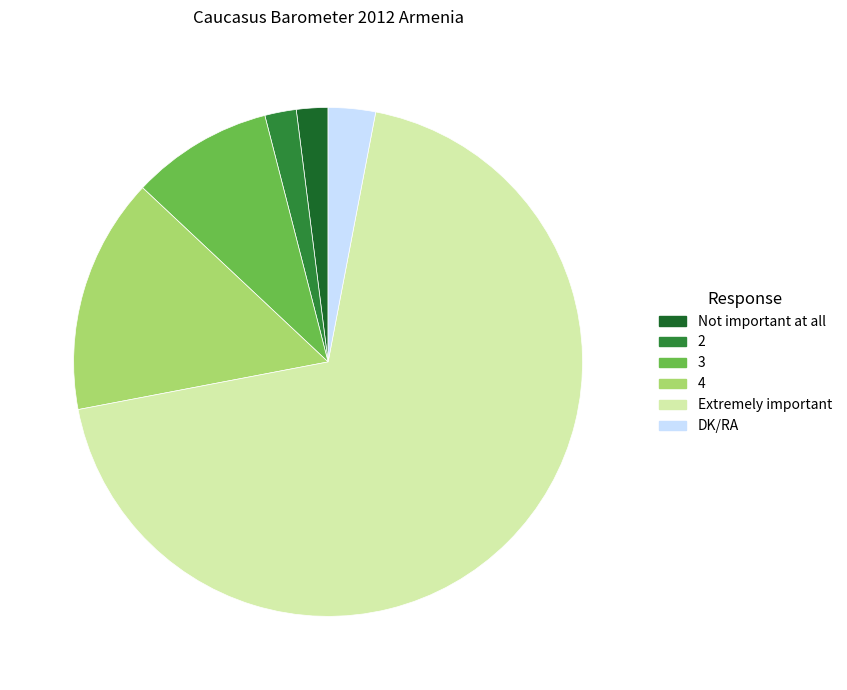

Which category has the biggest portion of the pie?

Extremely important